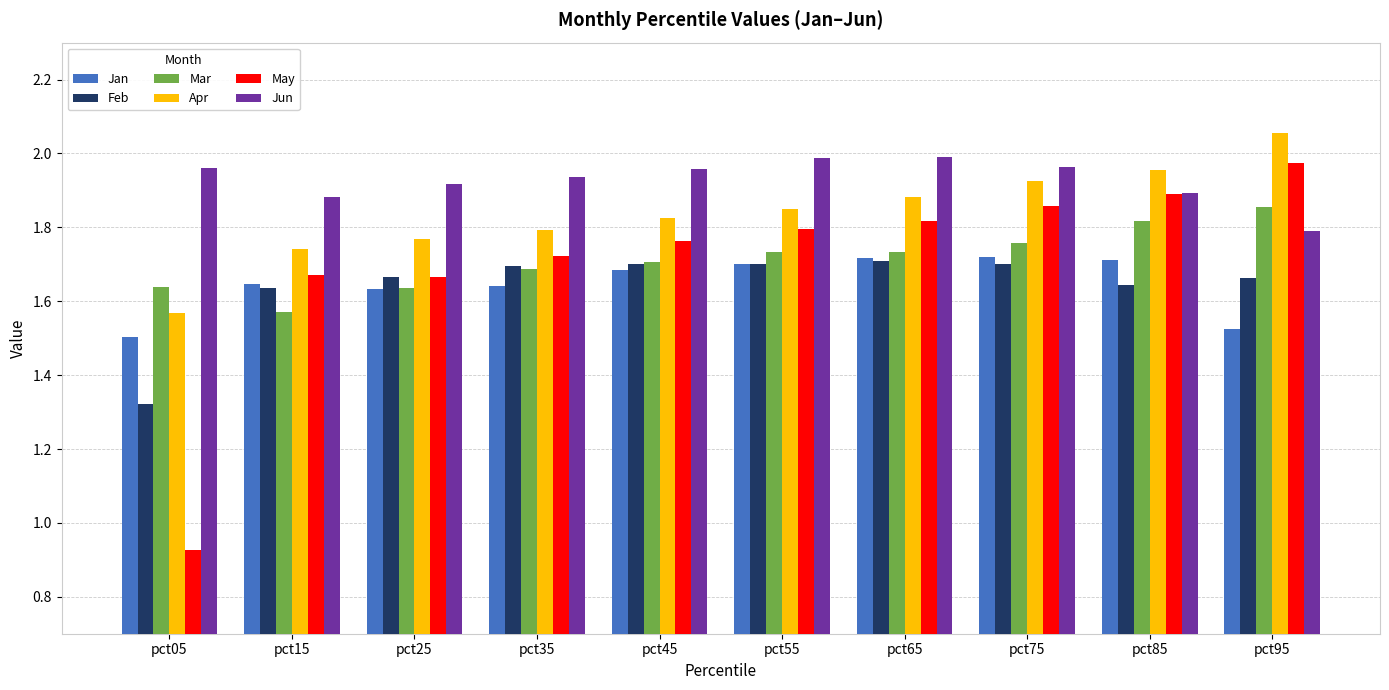

Which series has the widest spread of values?

May